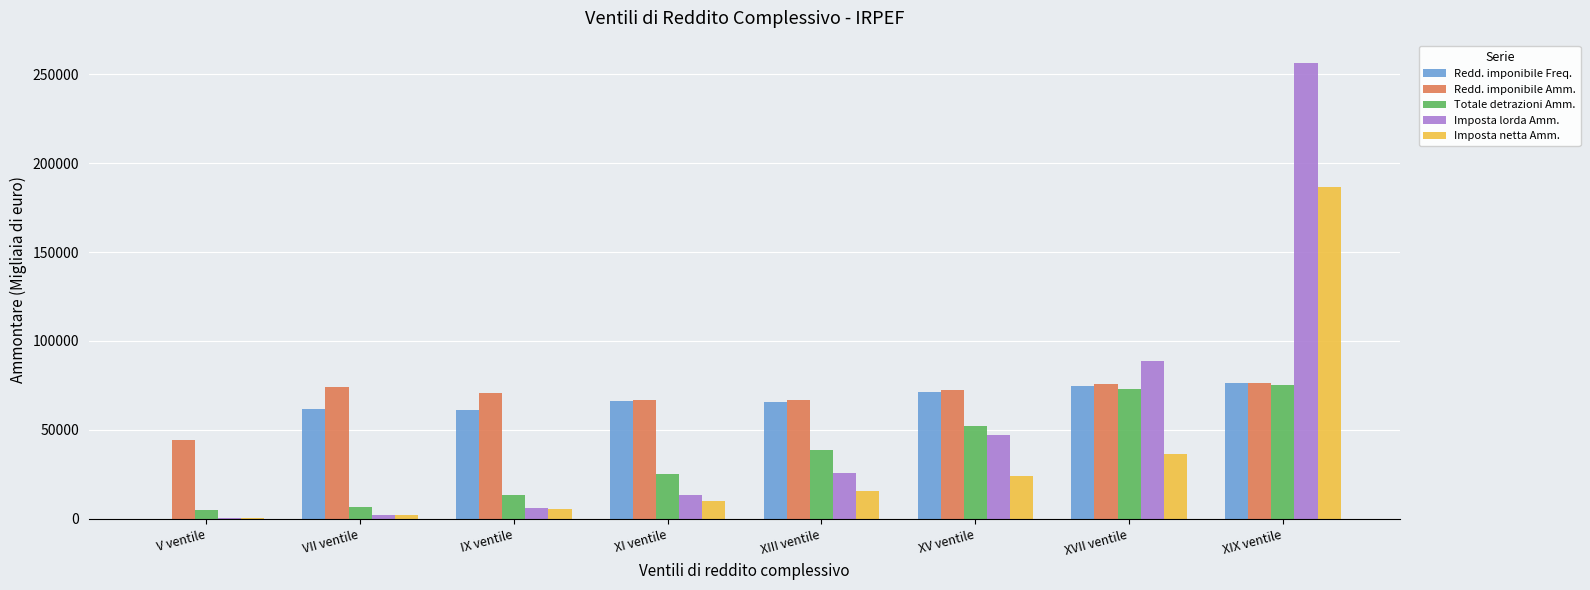

Is it true that Imposta netta Amm. equals 15621 at XIII ventile?

True